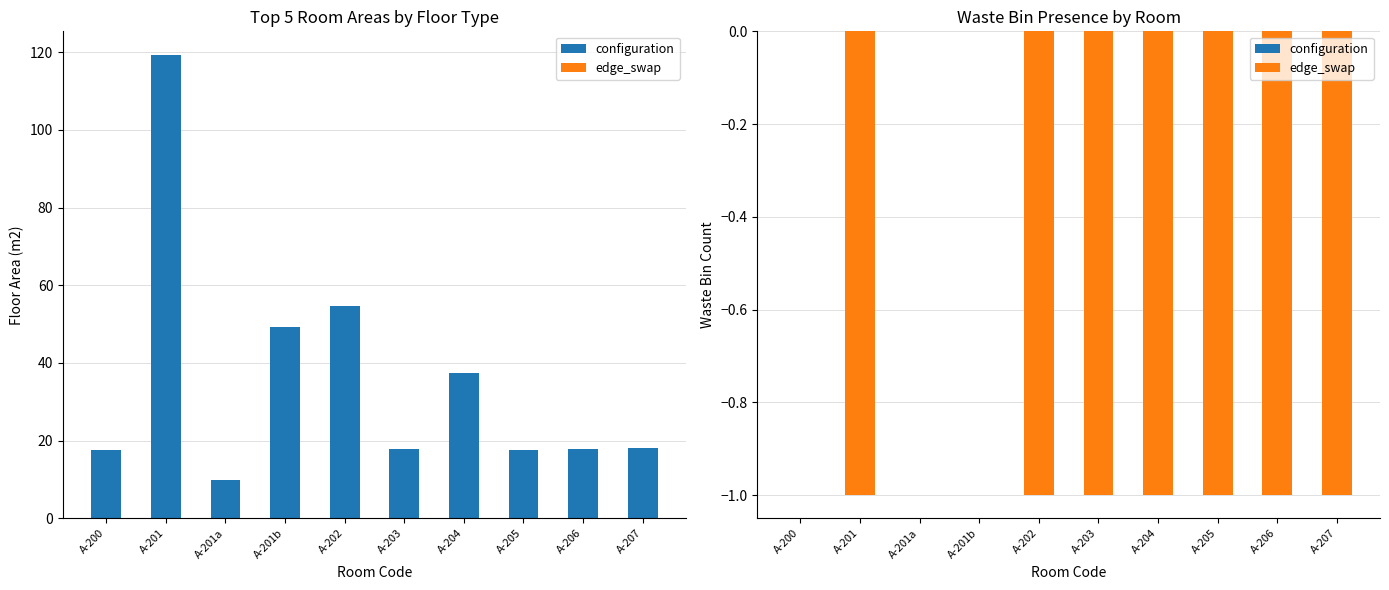

What is the smallest value displayed?

-1